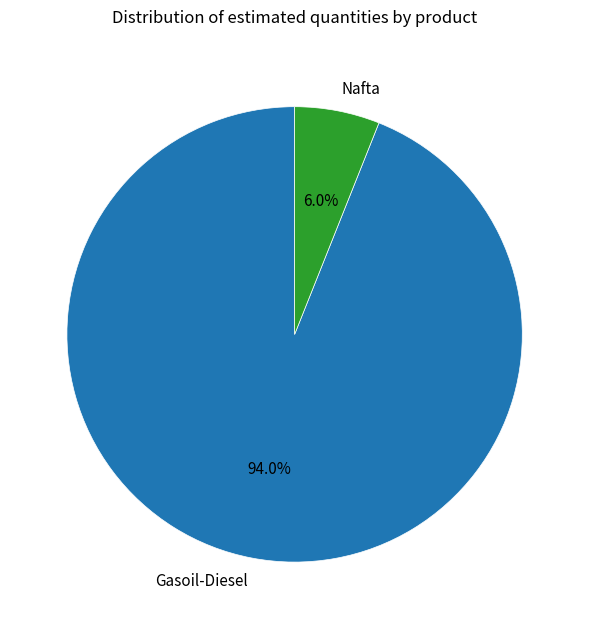

To the nearest percent, what is the average slice percentage?

50%